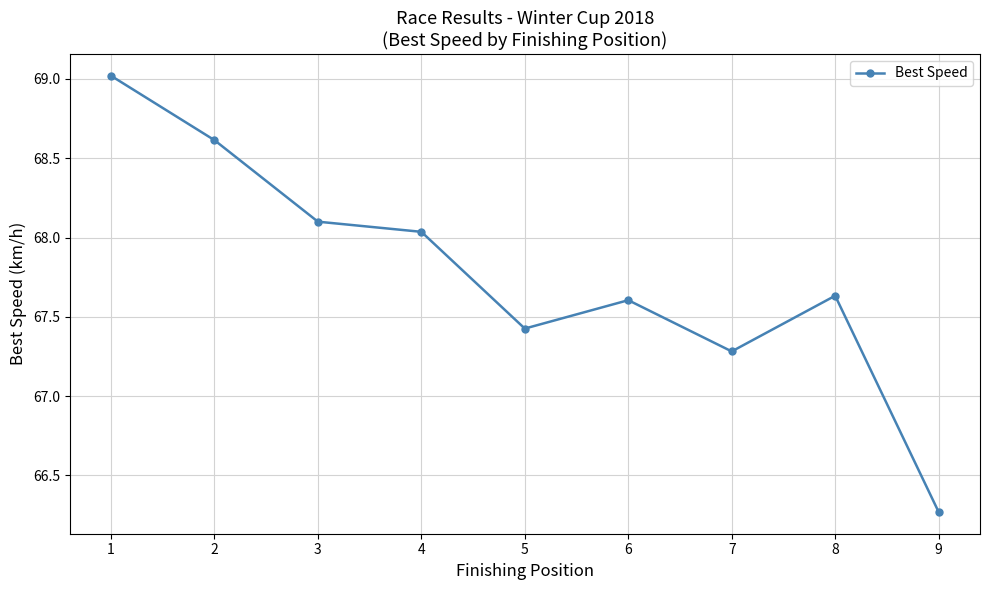

List the labels in order of value, smallest first.

9, 7, 5, 6, 8, 4, 3, 2, 1